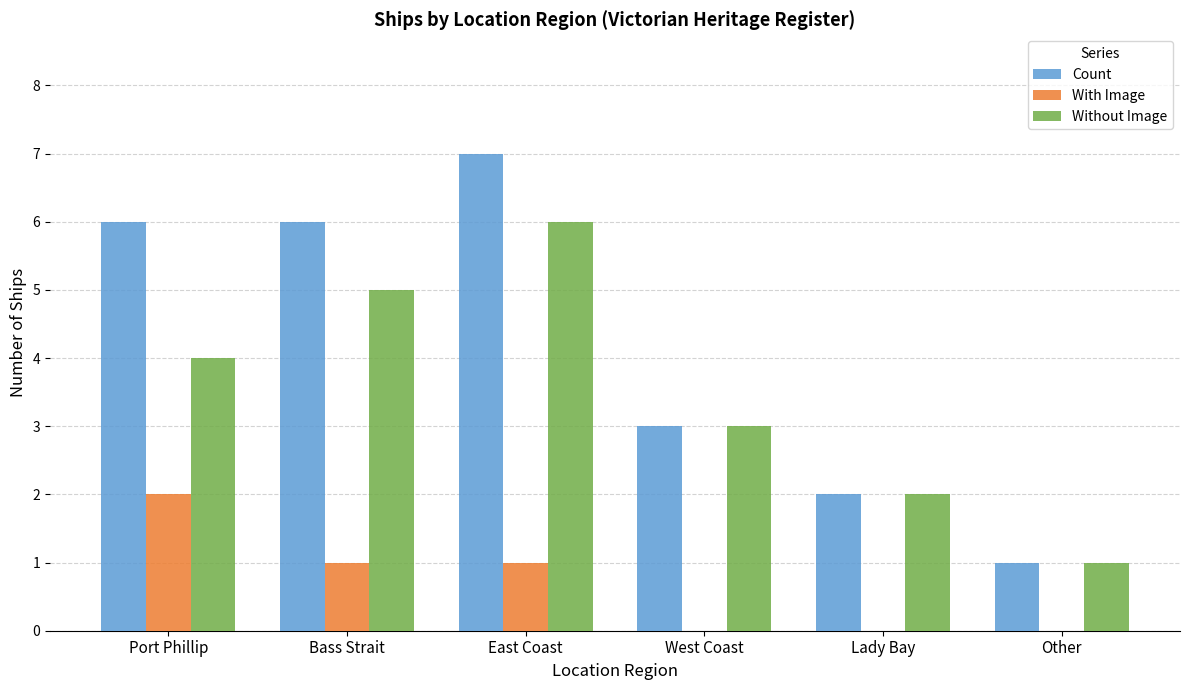

What is the highest value of the Without Image series?

6